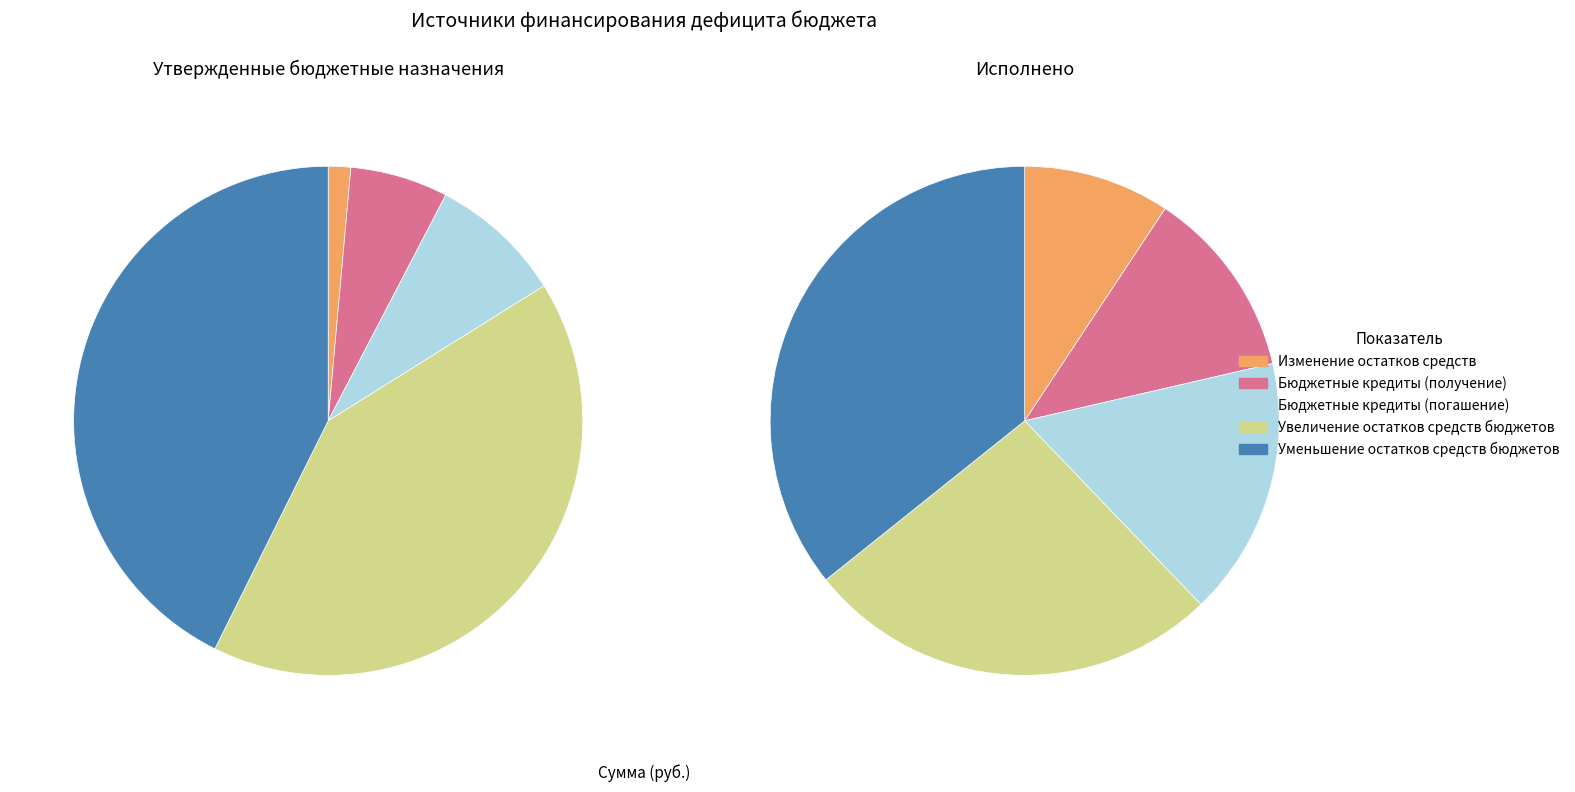

To the nearest percent, what portion does Уменьшение остатков средств бюджетов represent?

43%